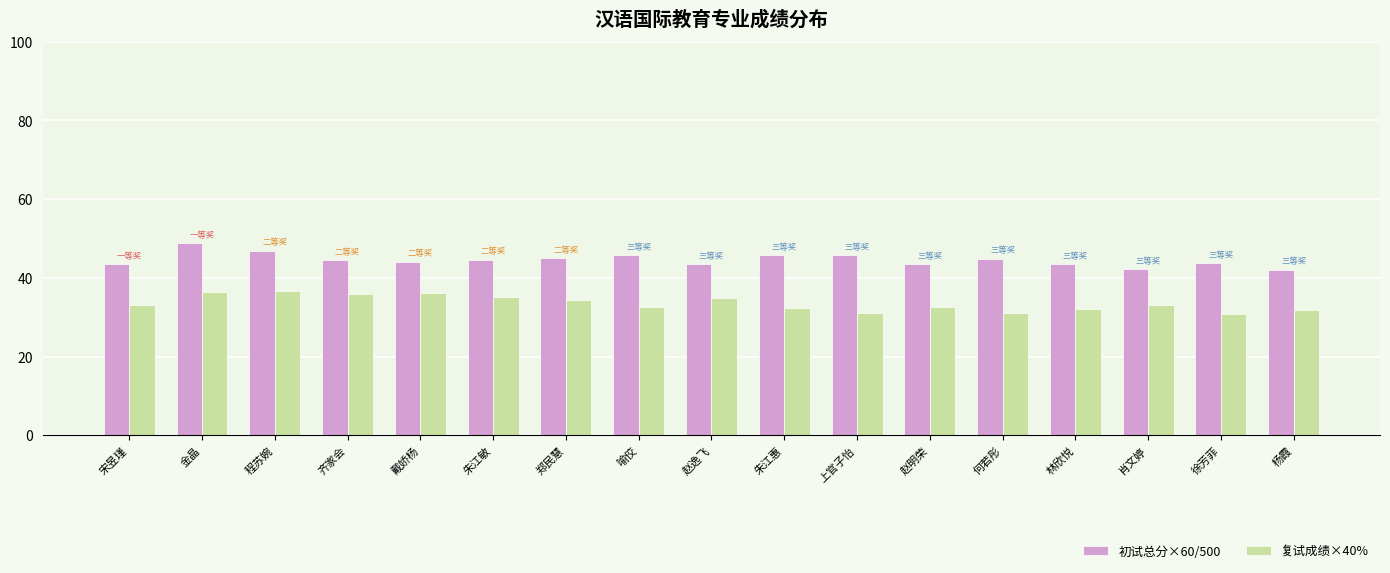

How many bars are there in each group?

2